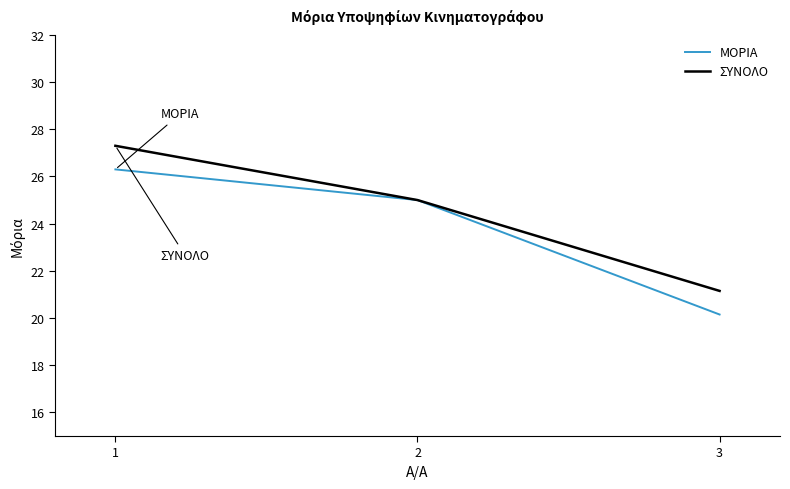

How many values in the ΣΥΝΟΛΟ series are below 25?

1